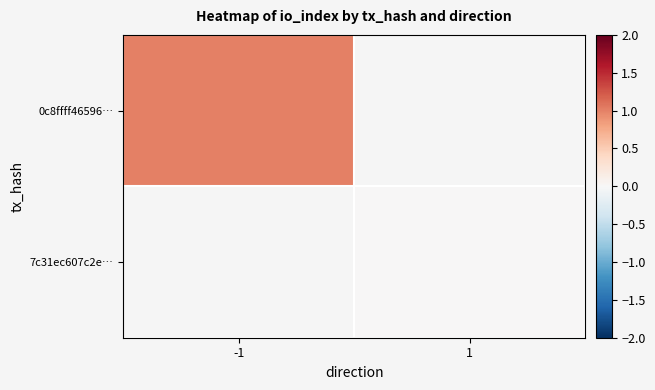

At how many categories does at least one series exceed 0?

1